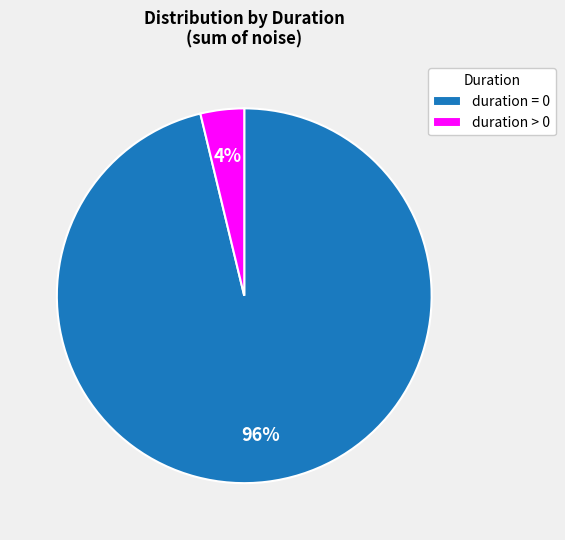

Which has a higher value, duration = 0 or duration > 0?

duration = 0